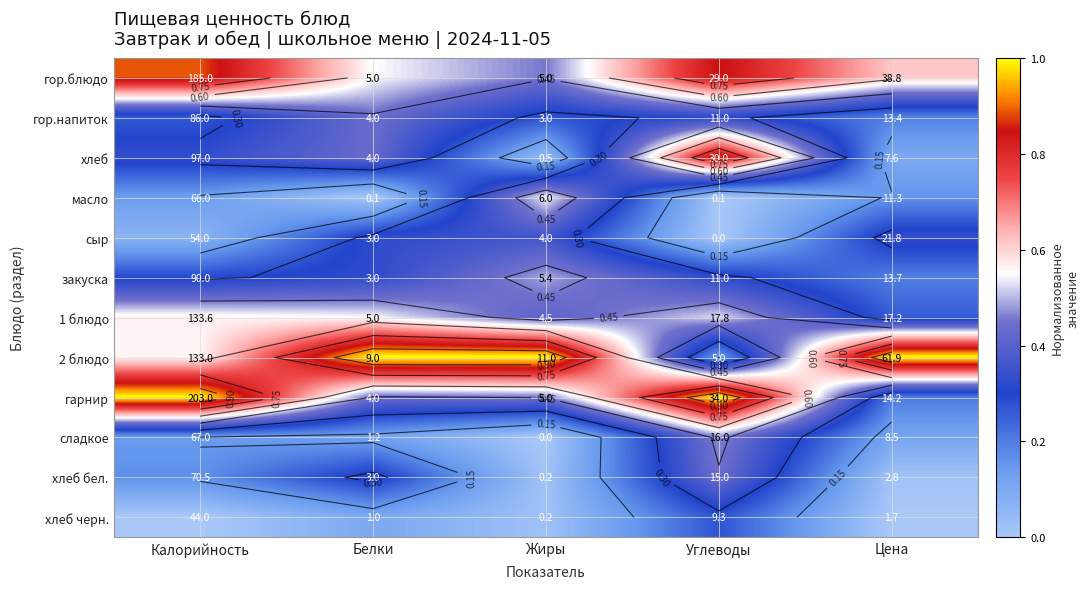

List the labels in order of масло value, largest first.

Жиры, Цена, Калорийность, Углеводы, Белки